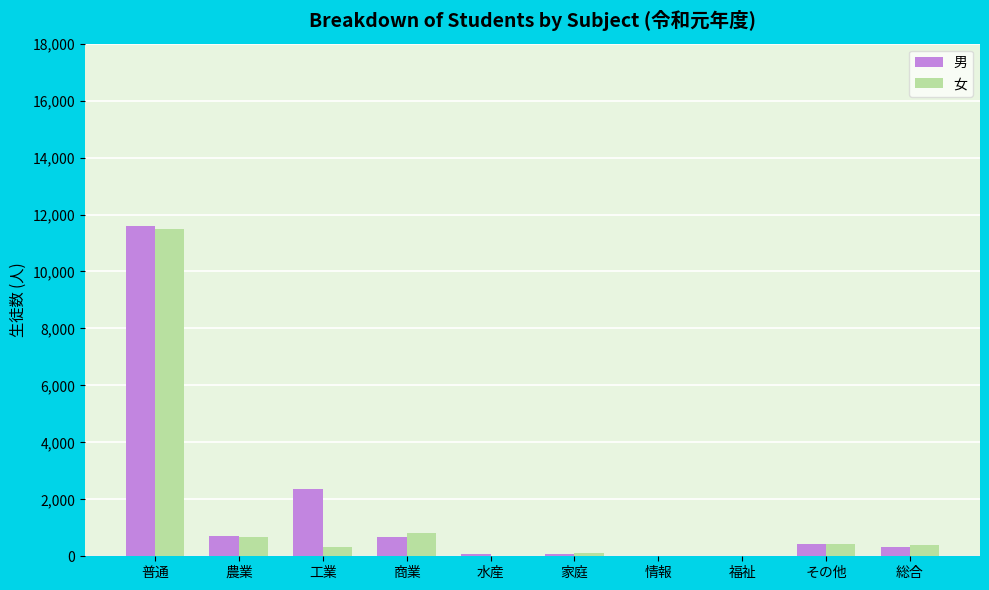

True or false: 男 has a value of 3288 at 工業.

False